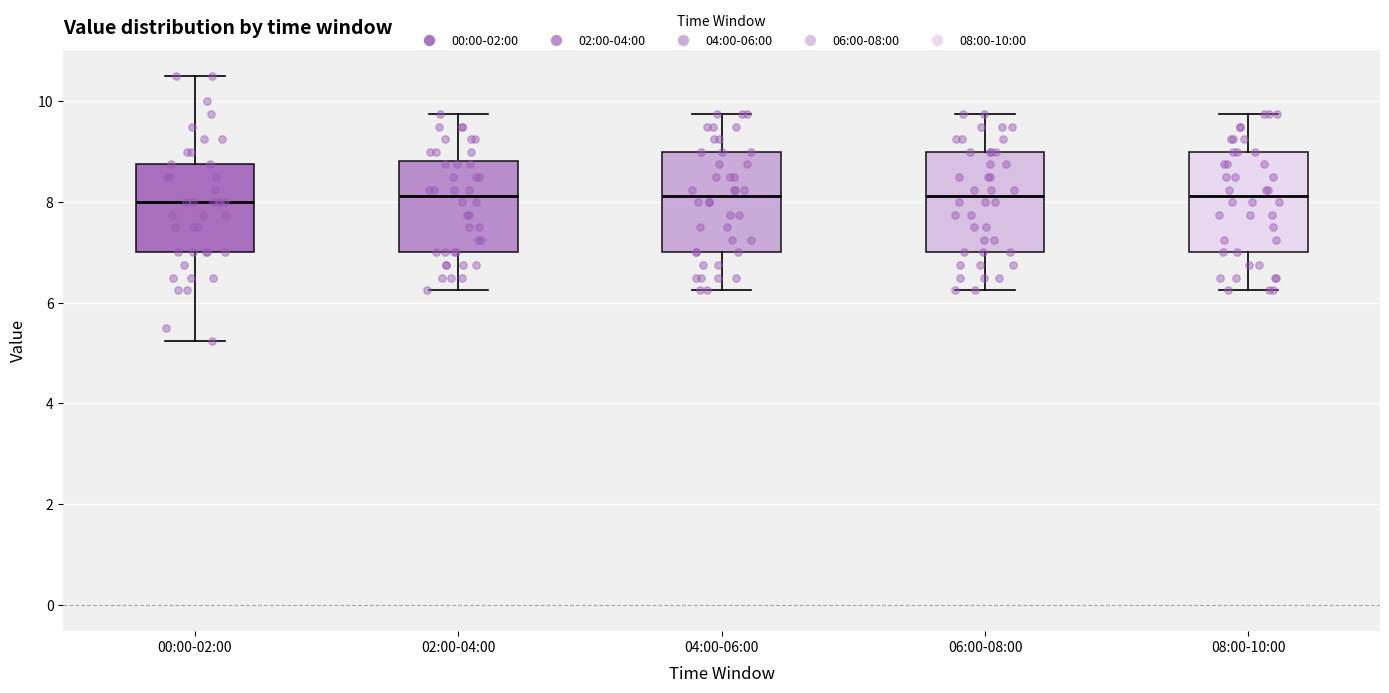

Where is the lower edge of the box for 02:00-04:00 on the y-axis? The values are not printed on the chart, so give them approximately, as read against the axis.

7.0